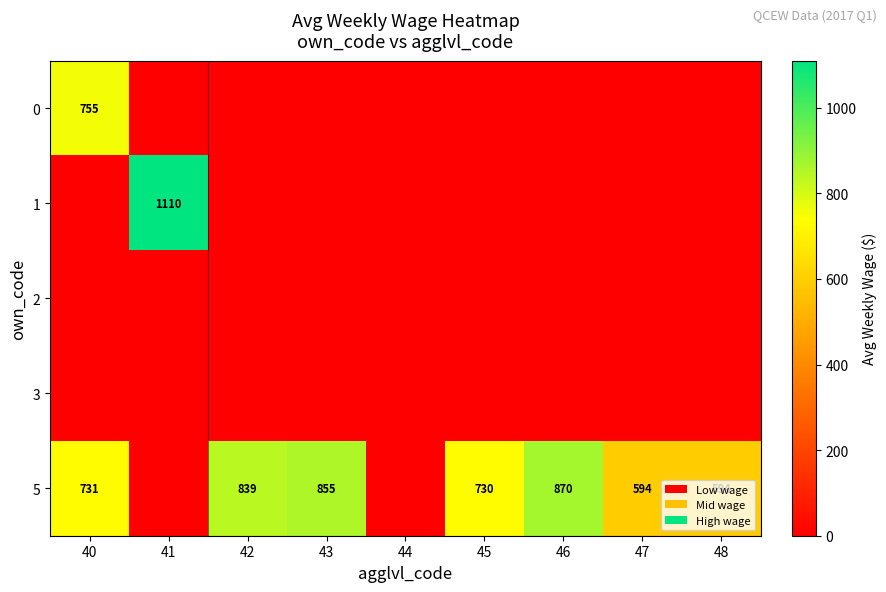

What is the sum of the 5 values at 48 and 47?

1188